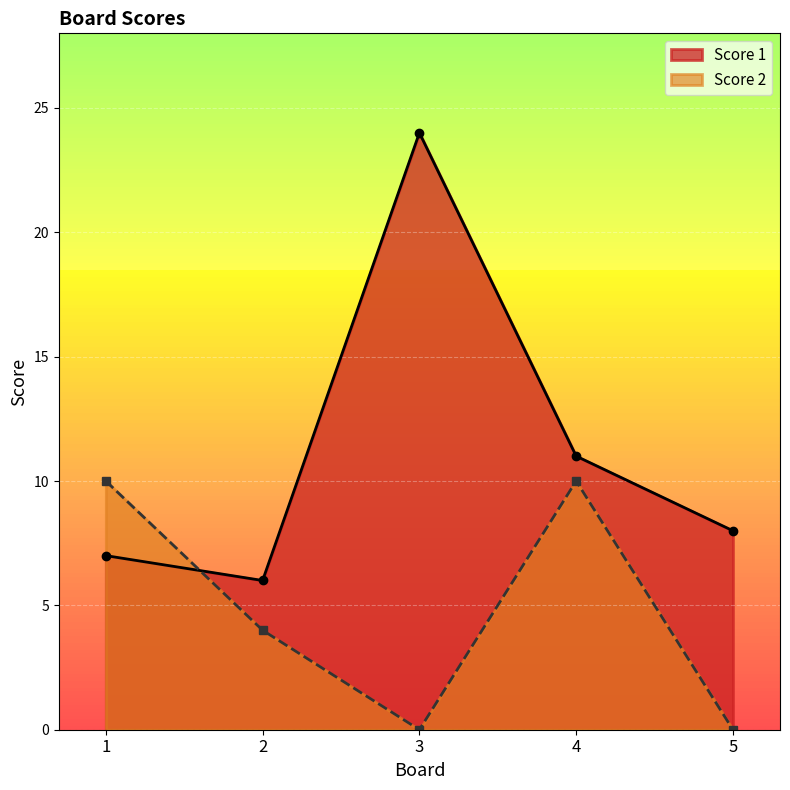

Between 3 and 4, which series saw the biggest shift?

Score 1